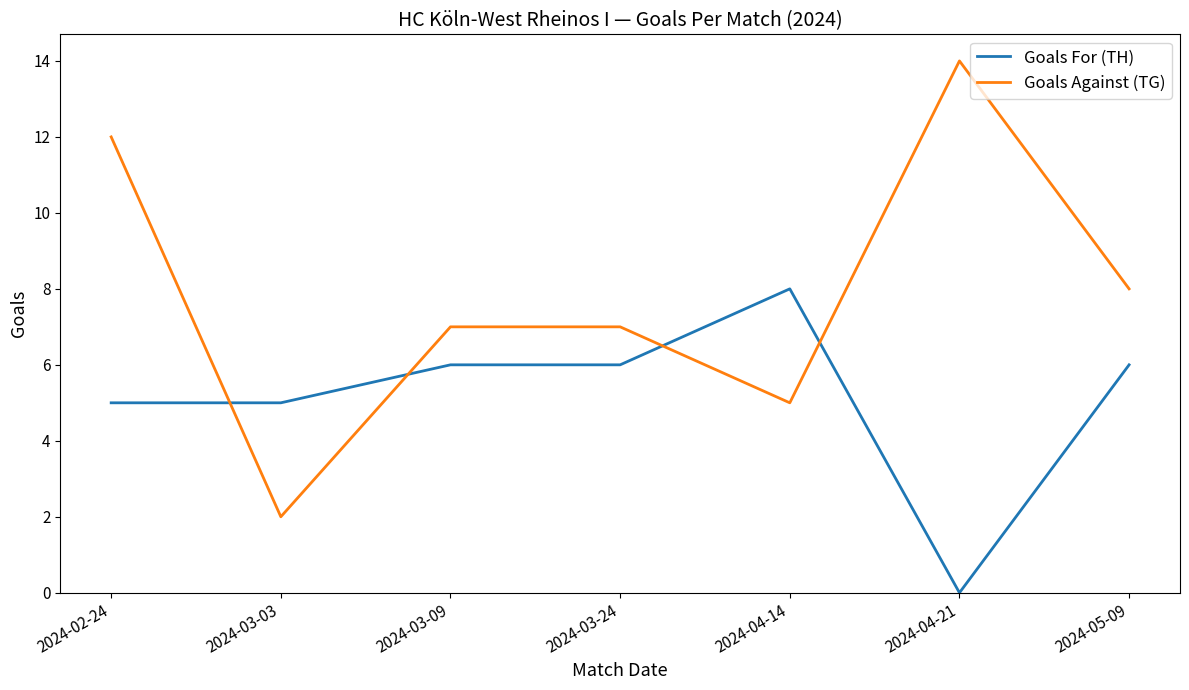

Which series changed the most between 2024-02-24 and 2024-04-14?

Goals Against (TG)